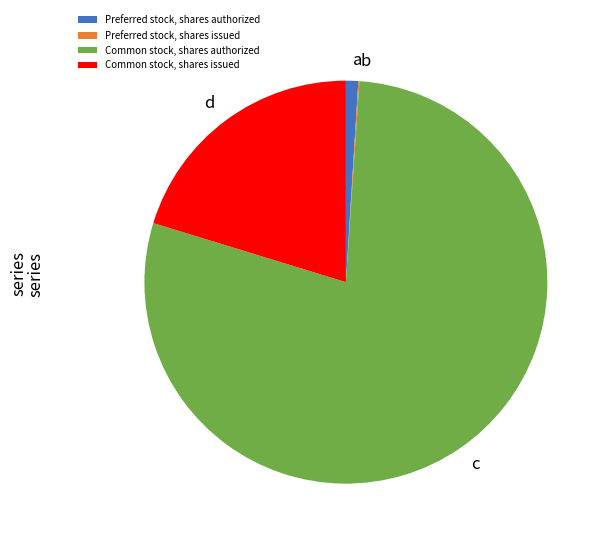

What is the majority slice?

Common stock, shares authorized